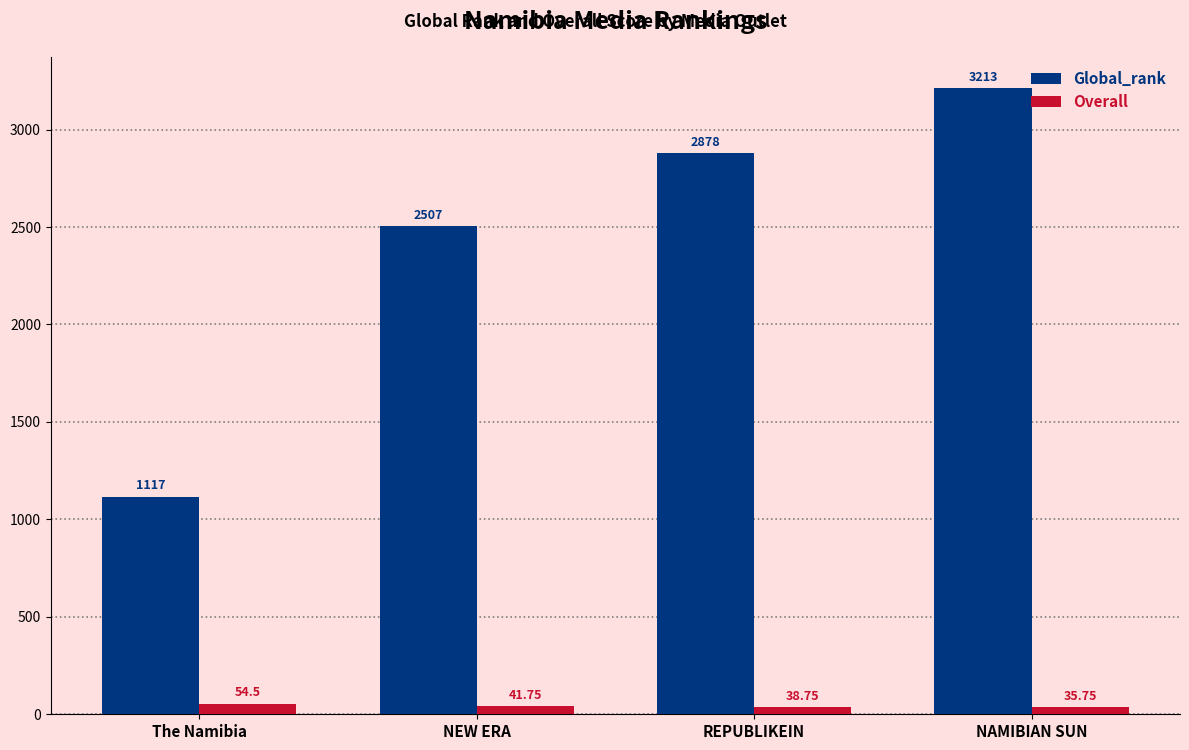

What are all the series names shown in the legend?

Global_rank, Overall